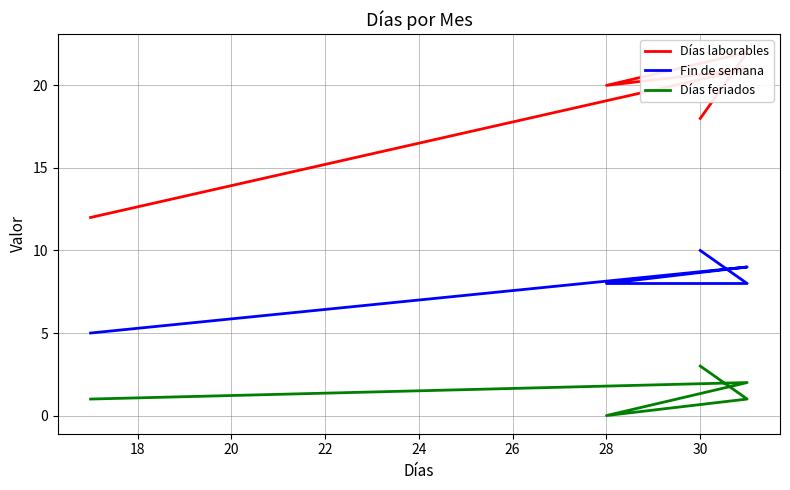

How many values in the Días laborables series are below 20?

2